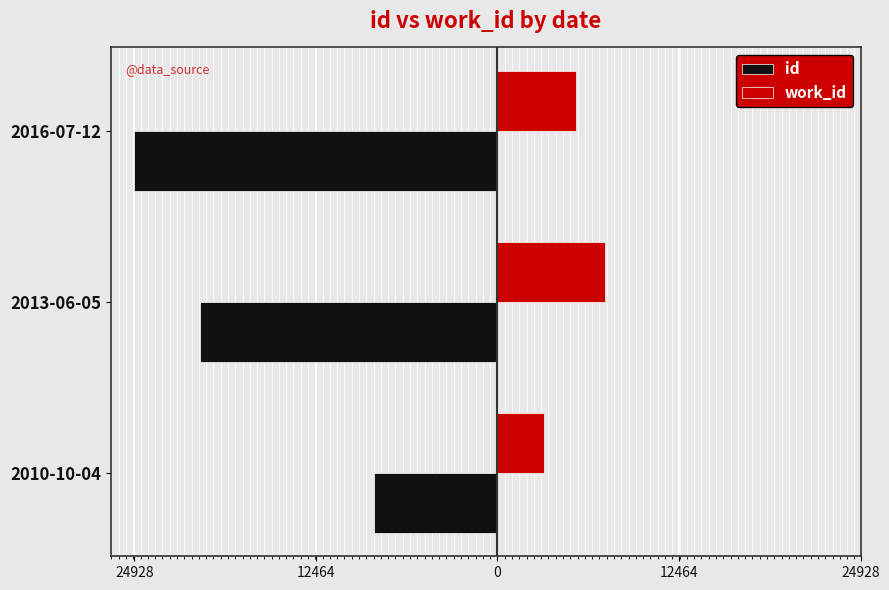

What are all the series names shown in the legend?

id, work_id